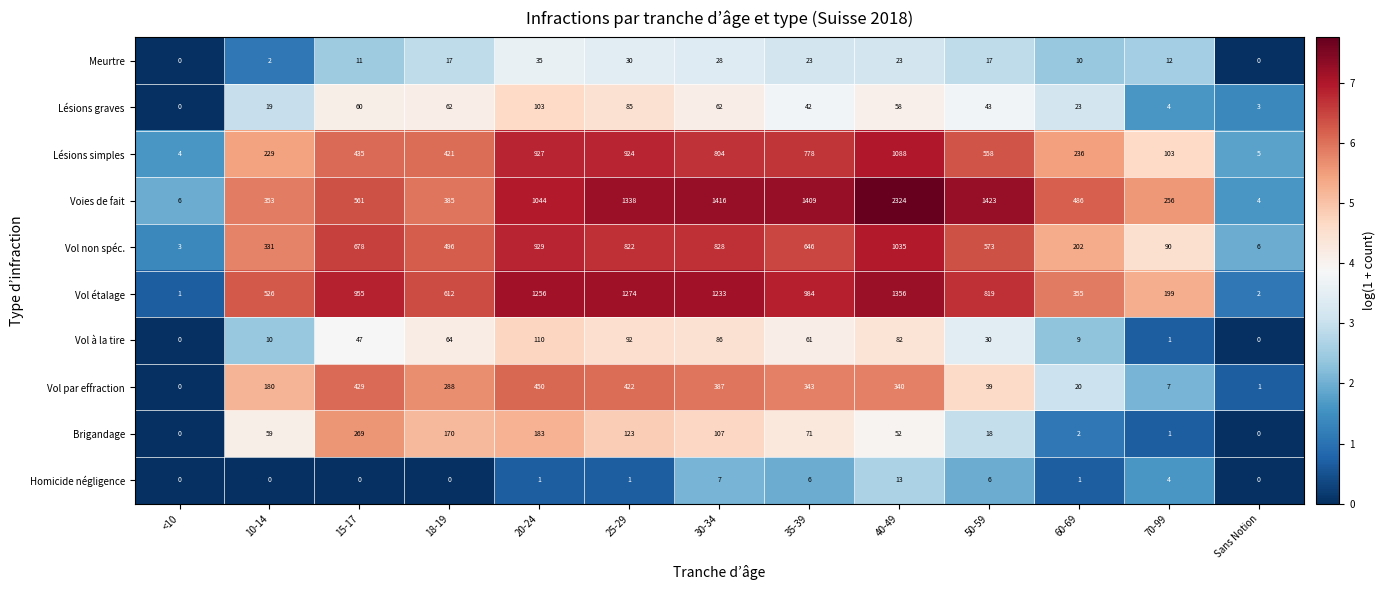

How many categories are shown in the chart?

13